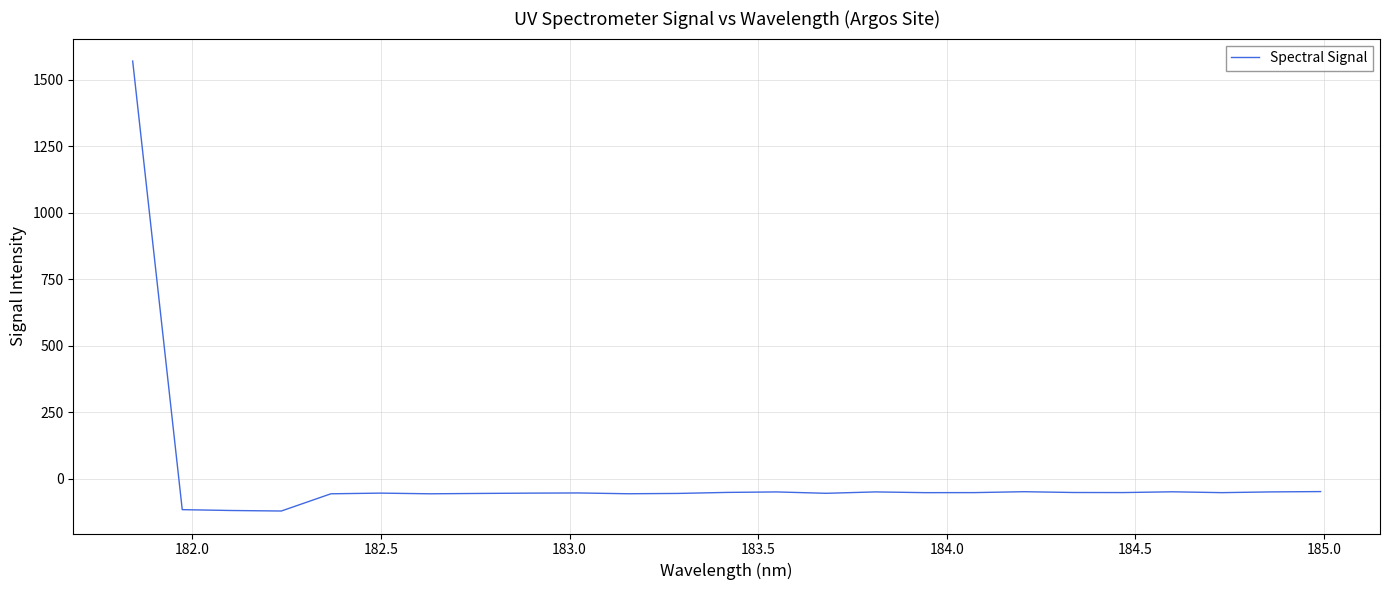

What is the maximum value shown in the chart?

1570.1